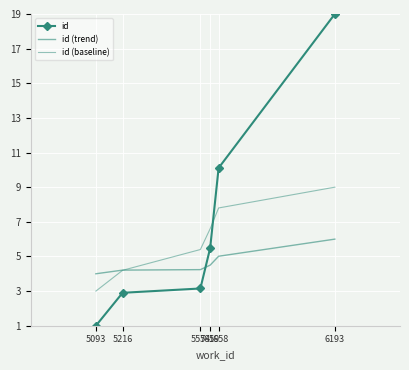

The value of id (baseline) at 5658 is 7.8. True or false?

True